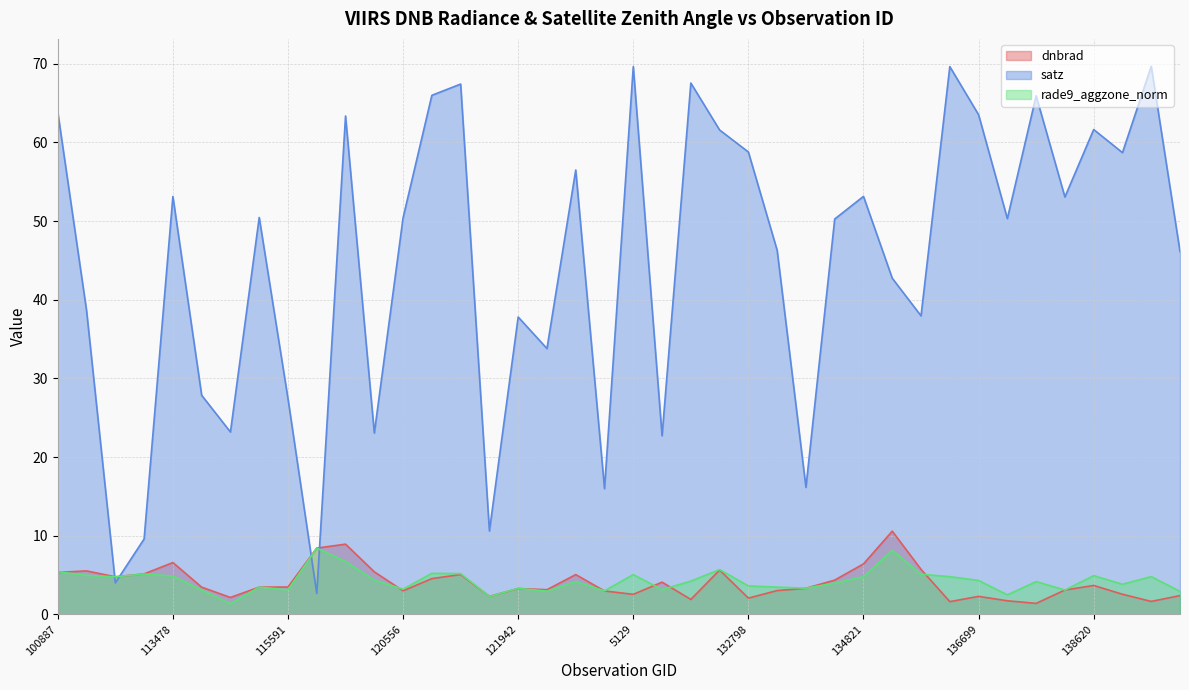

Where do rade9_aggzone_norm and dnbrad first cross each other?

100887 and 104315